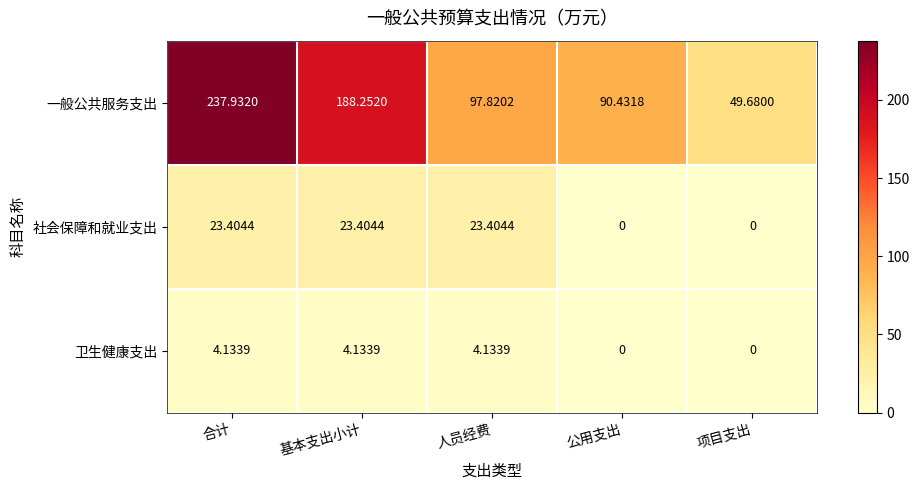

At which label does 一般公共服务支出 first exceed 97?

合计